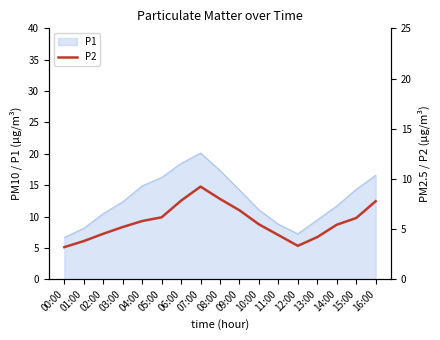

True or false: P1 has a value of 1.5 at 00:00.

False